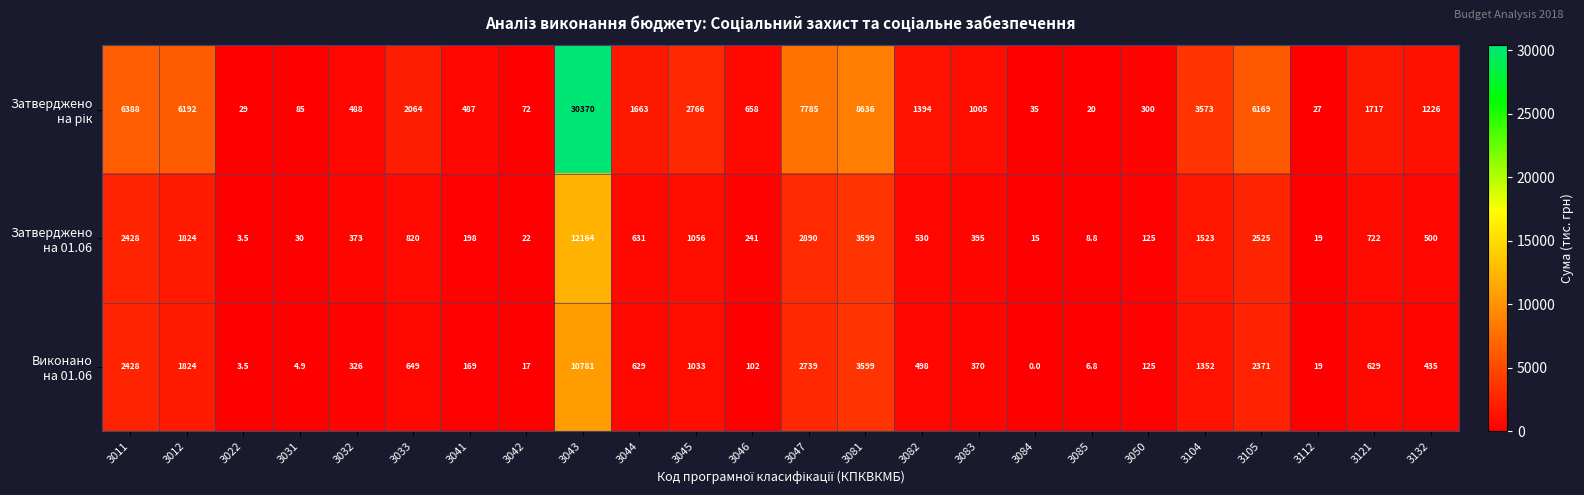

At which category does the chart reach its minimum across all series?

3084